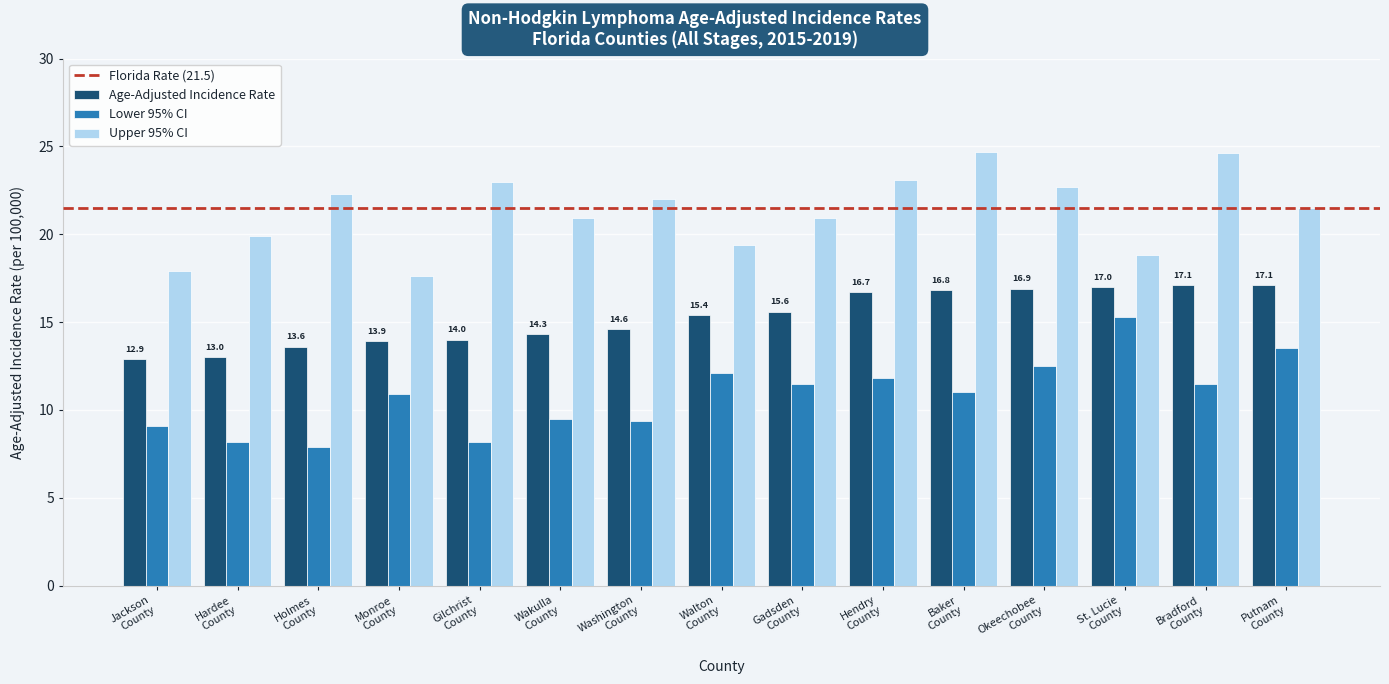

What is the average value of the Upper 95% CI series?

21.3